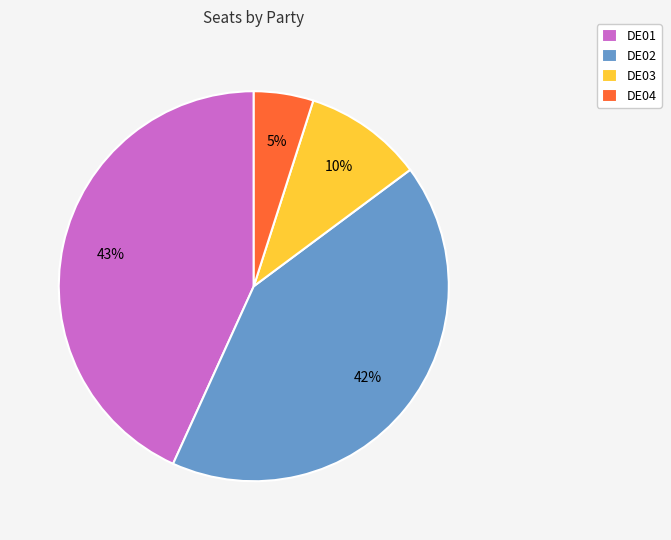

What percentage is the DE02 slice, to the nearest percent?

42%